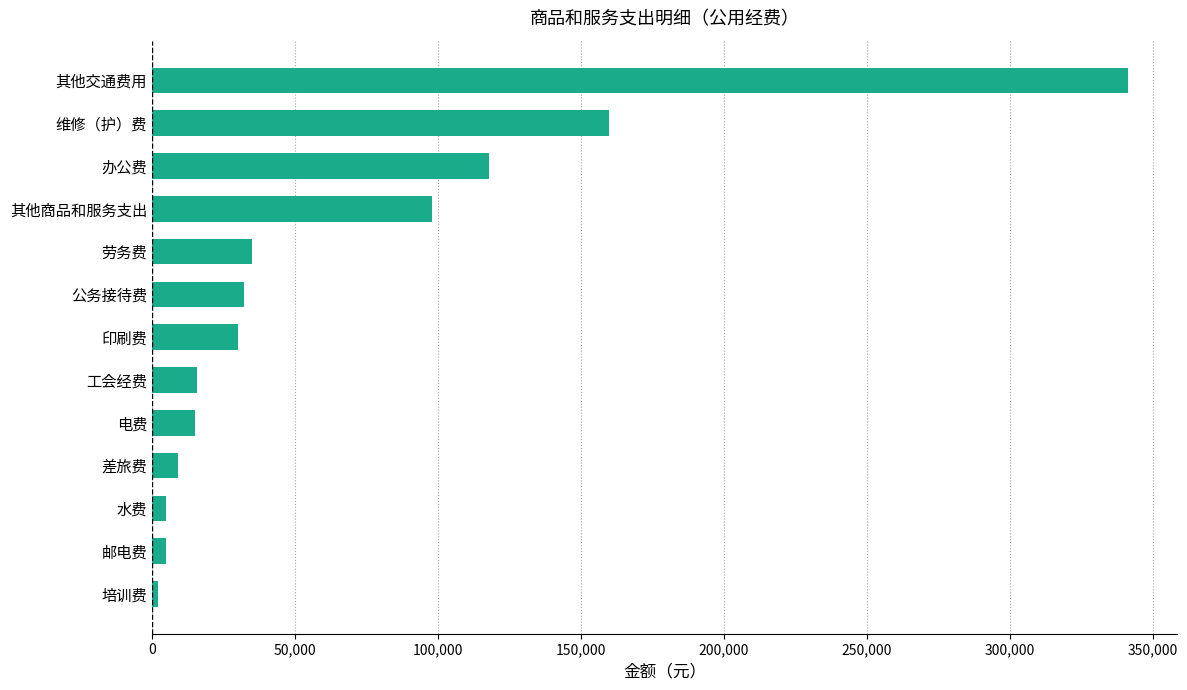

What is the difference between the maximum and minimum values?

339400